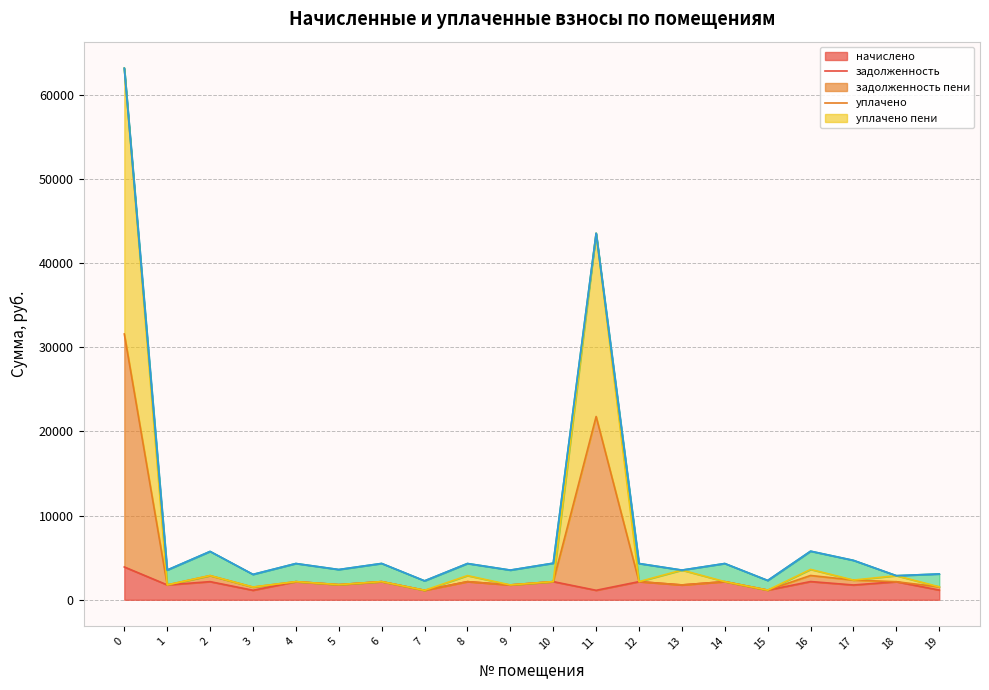

What is the total value across all series at 14?

4306.4